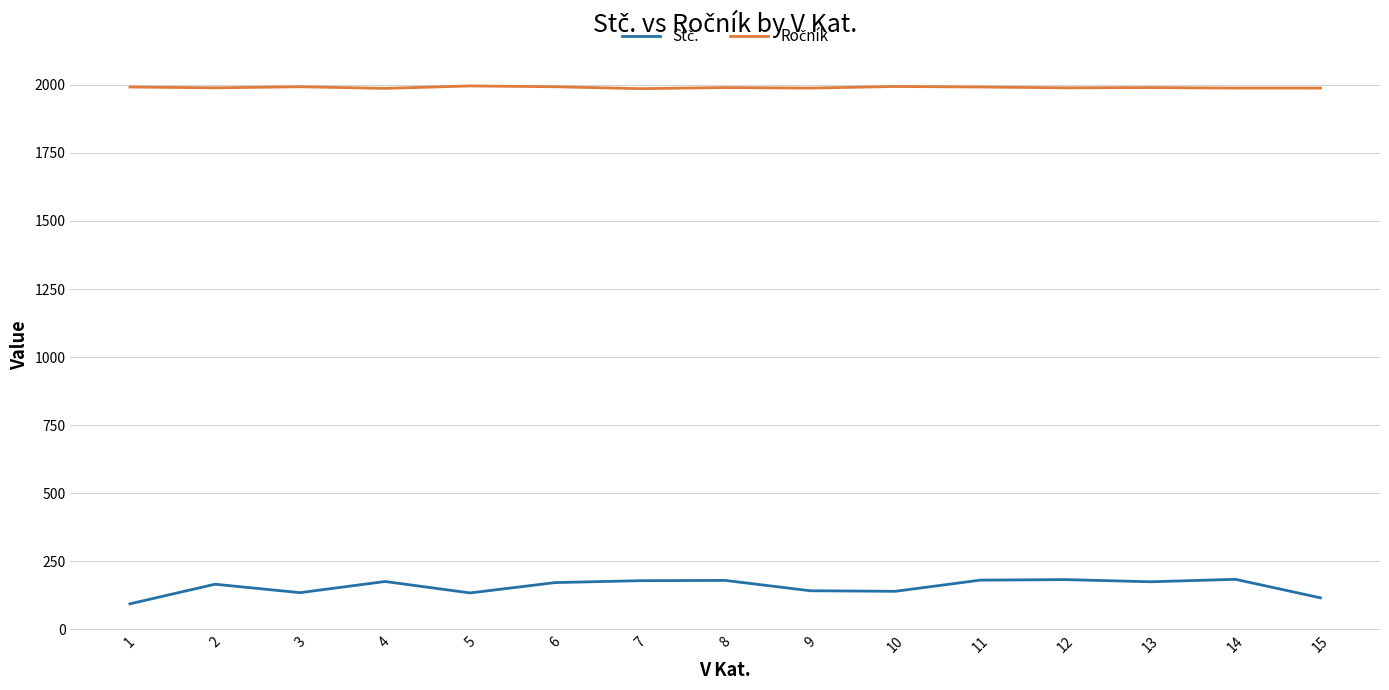

What is the spread (max minus min) of values at 13?

1815